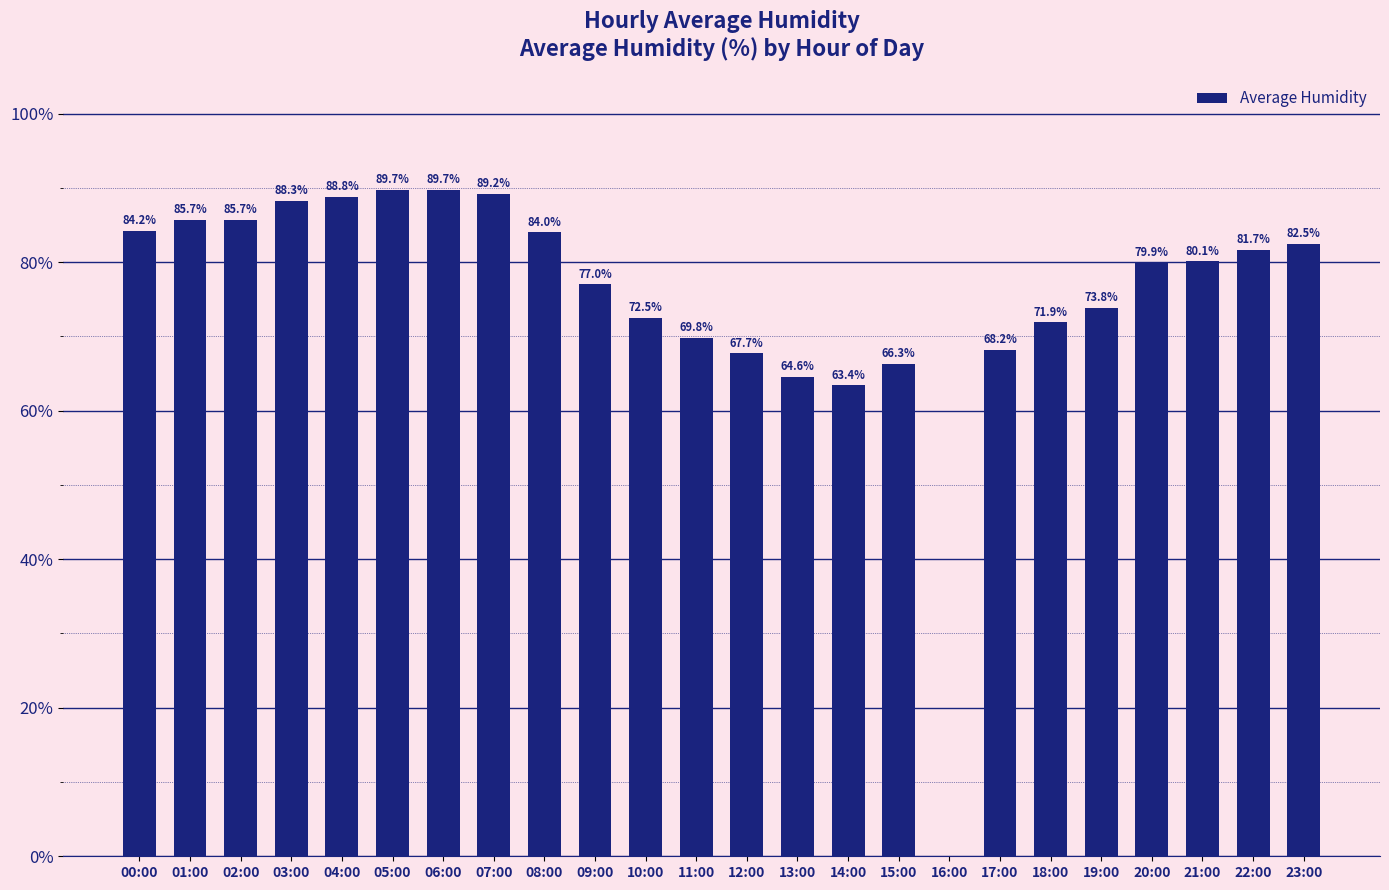

Reading right to left, transcribe all the data shown in this chart.

82.5	81.7	80.1	79.9	73.8	71.9	68.2	0.0	66.3	63.4	64.6	67.7	69.8	72.5	77.0	84.0	89.2	89.7	89.7	88.8	88.3	85.7	85.7	84.2